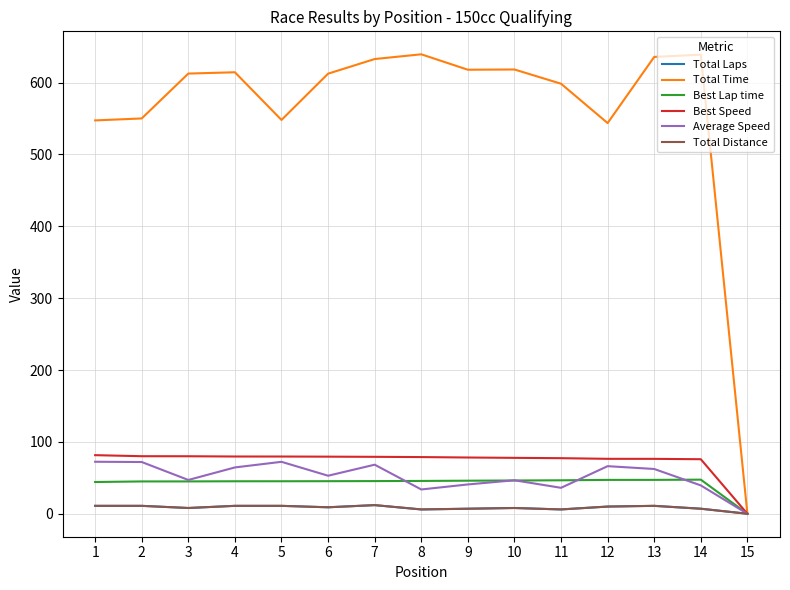

Between 3 and 9, which series saw the biggest shift?

Average Speed